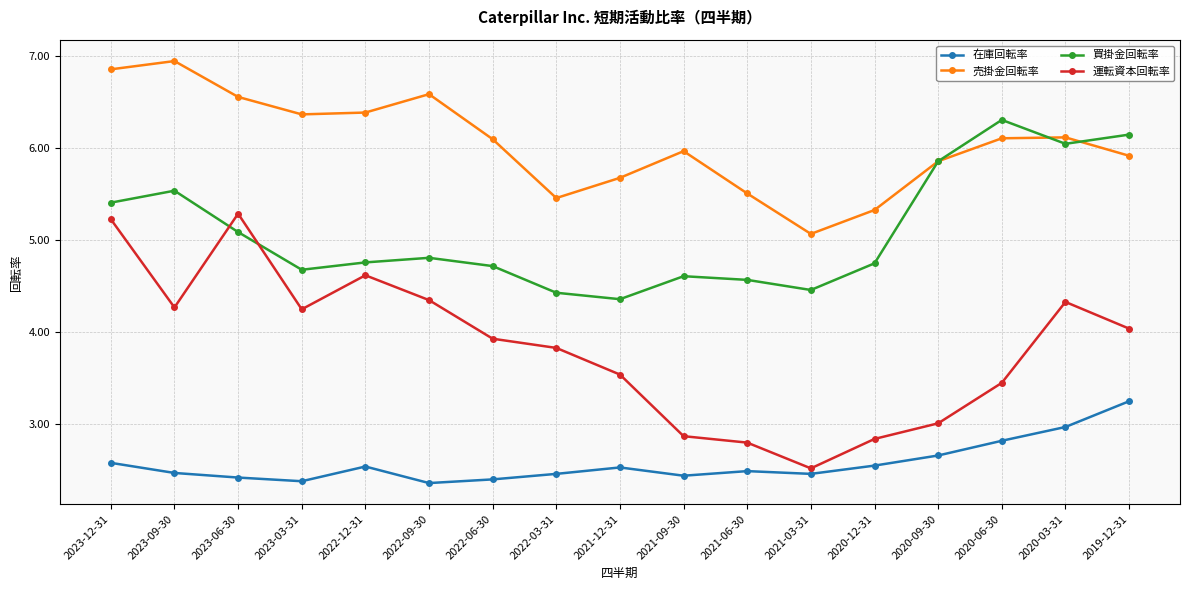

True or false: 運転資本回転率 and 在庫回転率 cross at least once.

False